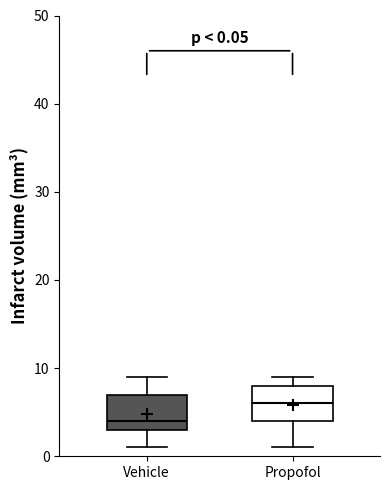

Which box has the lowest median line?

Vehicle